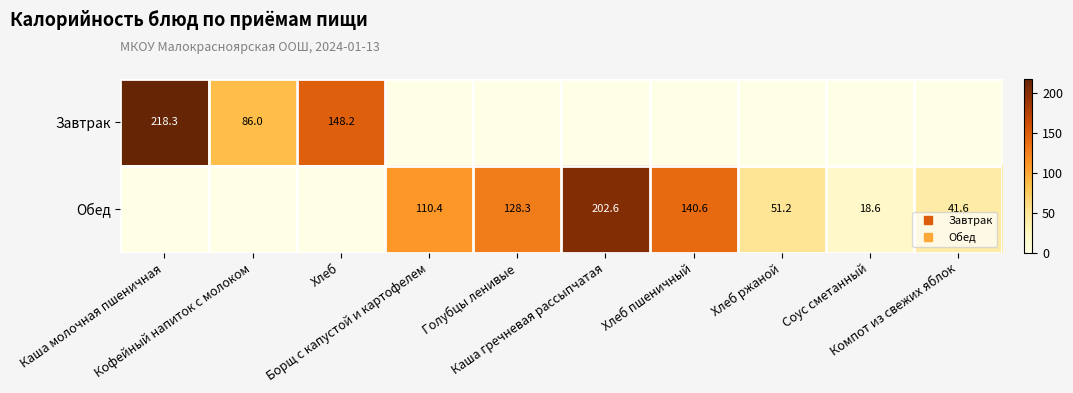

The value of Обед at Каша гречневая рассыпчатая is 94.1. True or false?

False